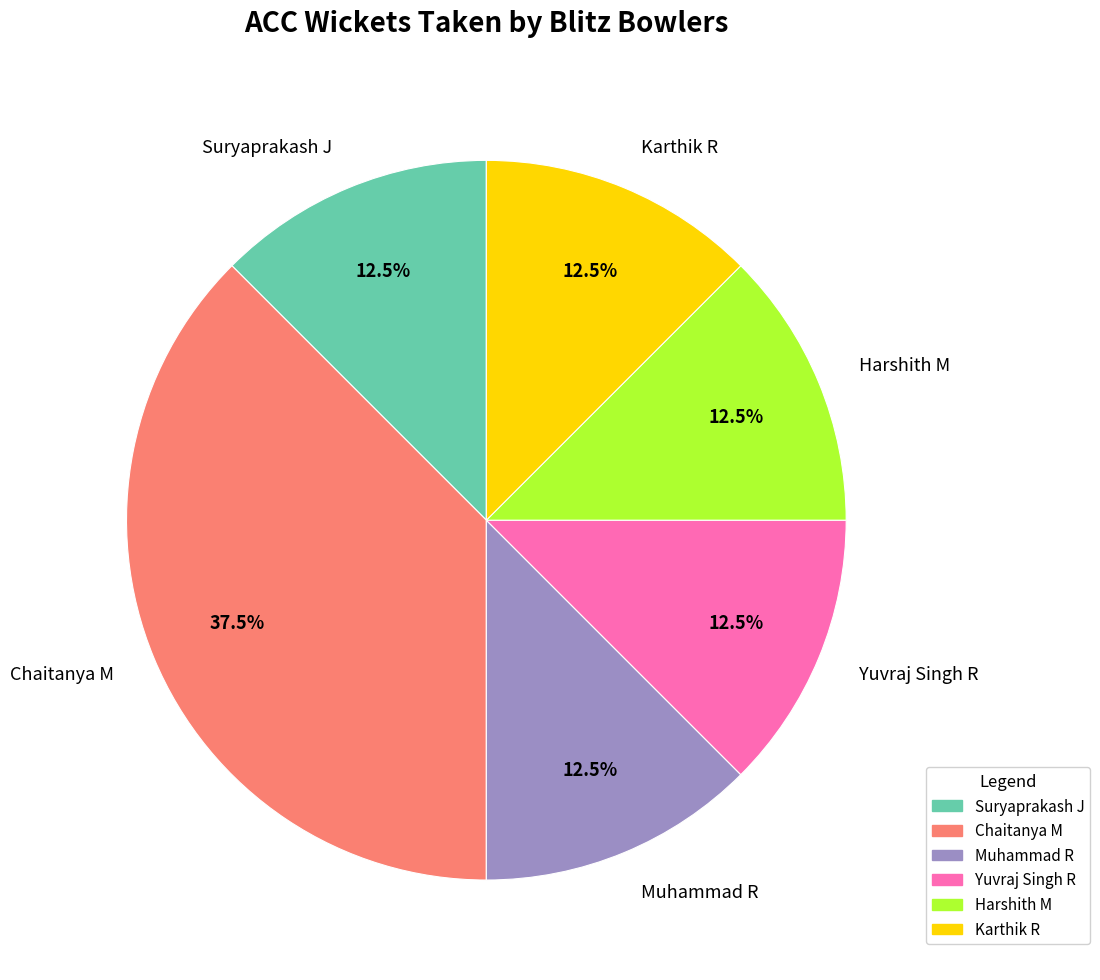

How many segments does this pie chart have?

6